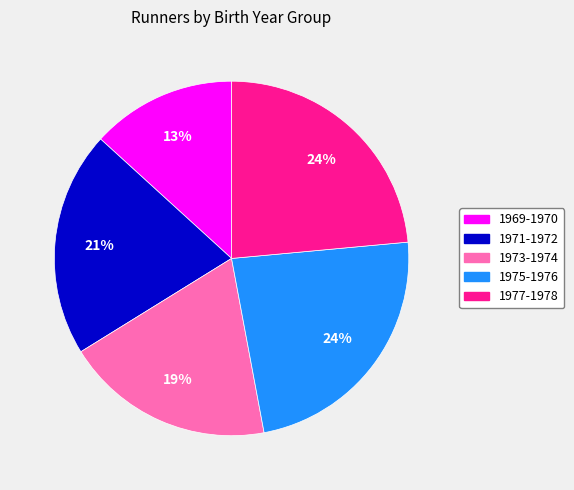

The 1969-1970 slice represents 13% of the pie. True or false?

True